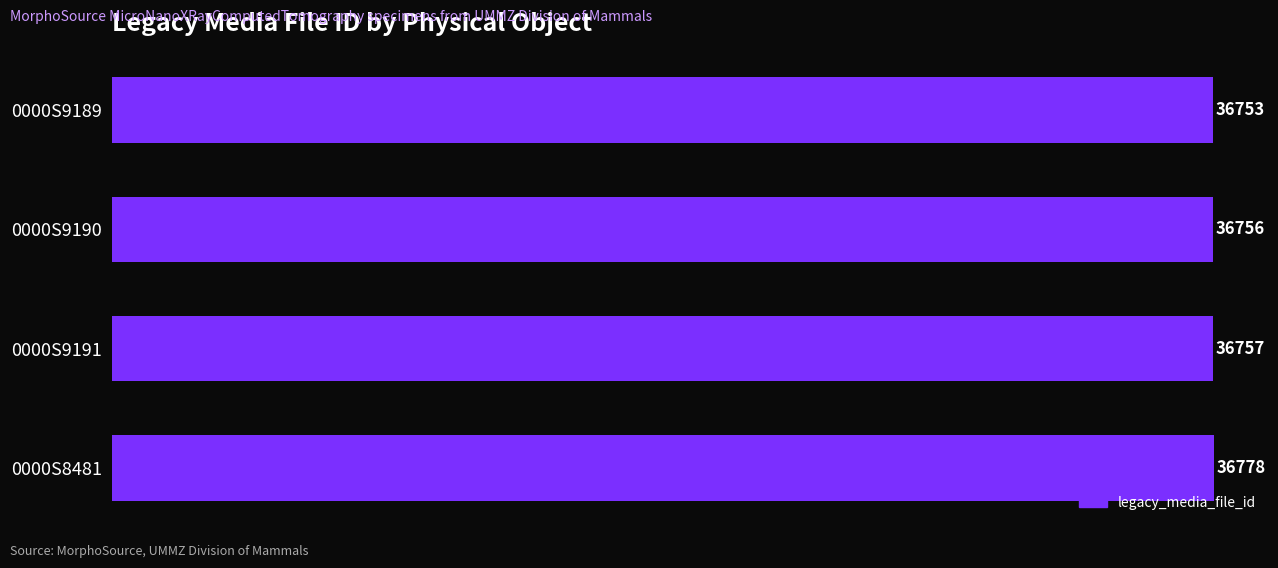

What is the sum of all values?

147044